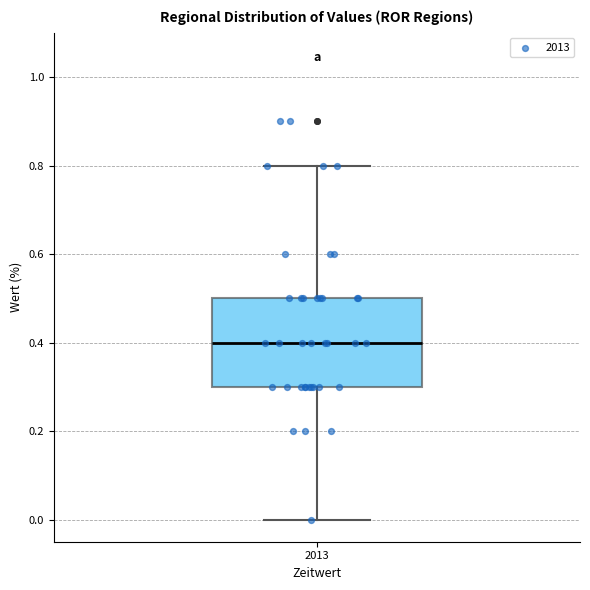

Read this box plot against the y-axis: the position of the median line, the range covered by the box, and the ends of both whiskers. The values are not printed on the chart, so give them approximately, as read against the axis.

median 0.4, box 0.3 to 0.5, whiskers 0.0 to 0.8